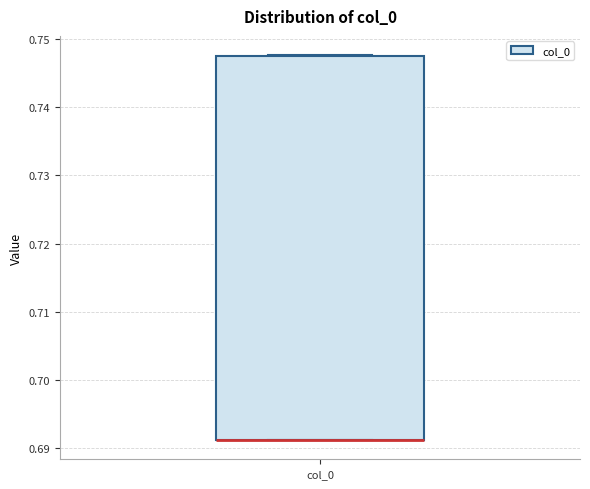

Where is the upper edge of the box for col_0 on the y-axis? The values are not printed on the chart, so give them approximately, as read against the axis.

0.748